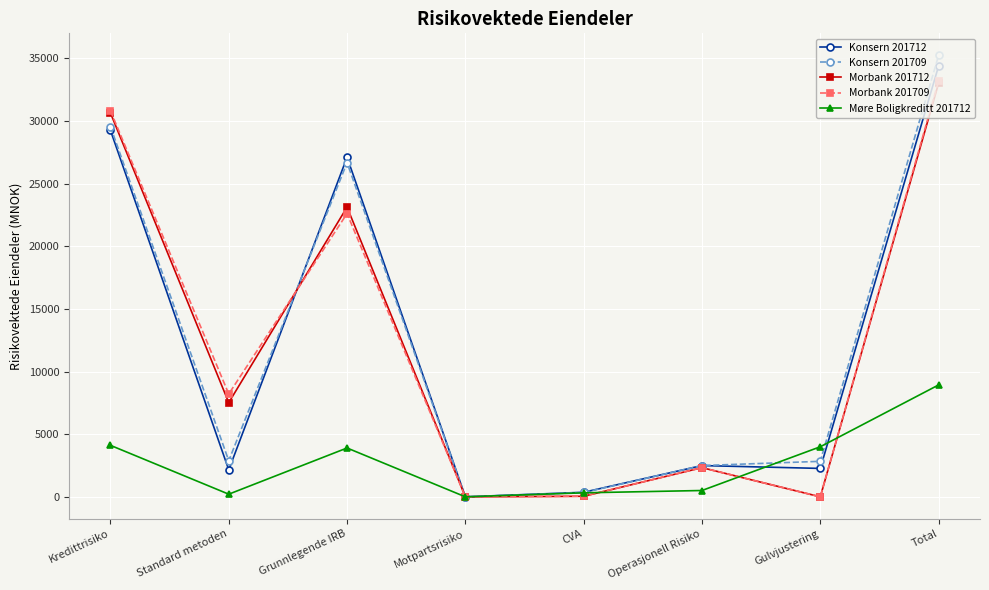

At how many categories does at least one series exceed 31598?

1